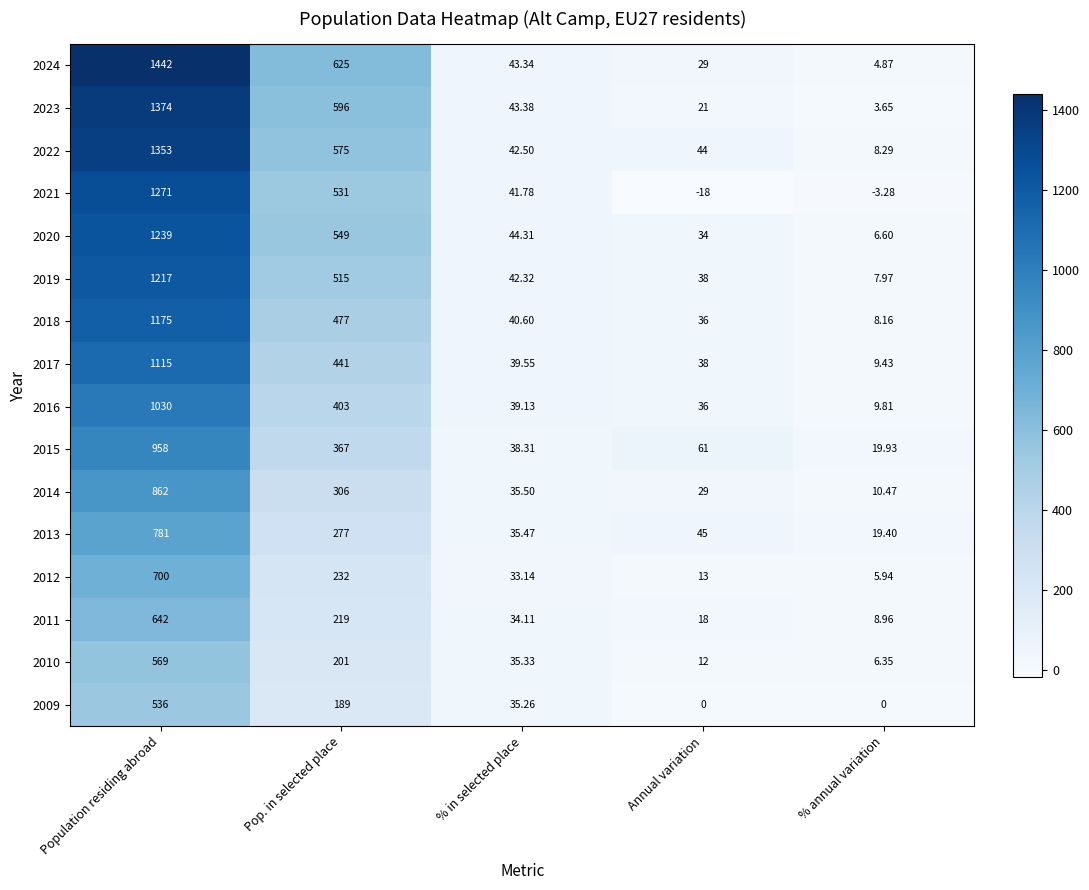

At which category does the chart reach its peak across all series?

Population residing abroad